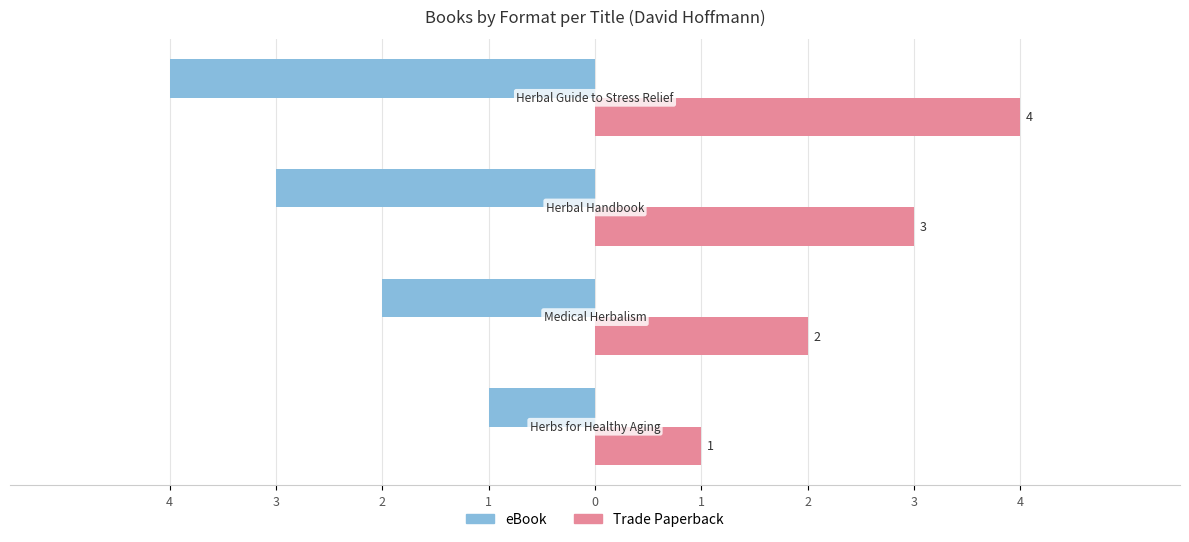

How many eBook values are between -3 and -1?

3